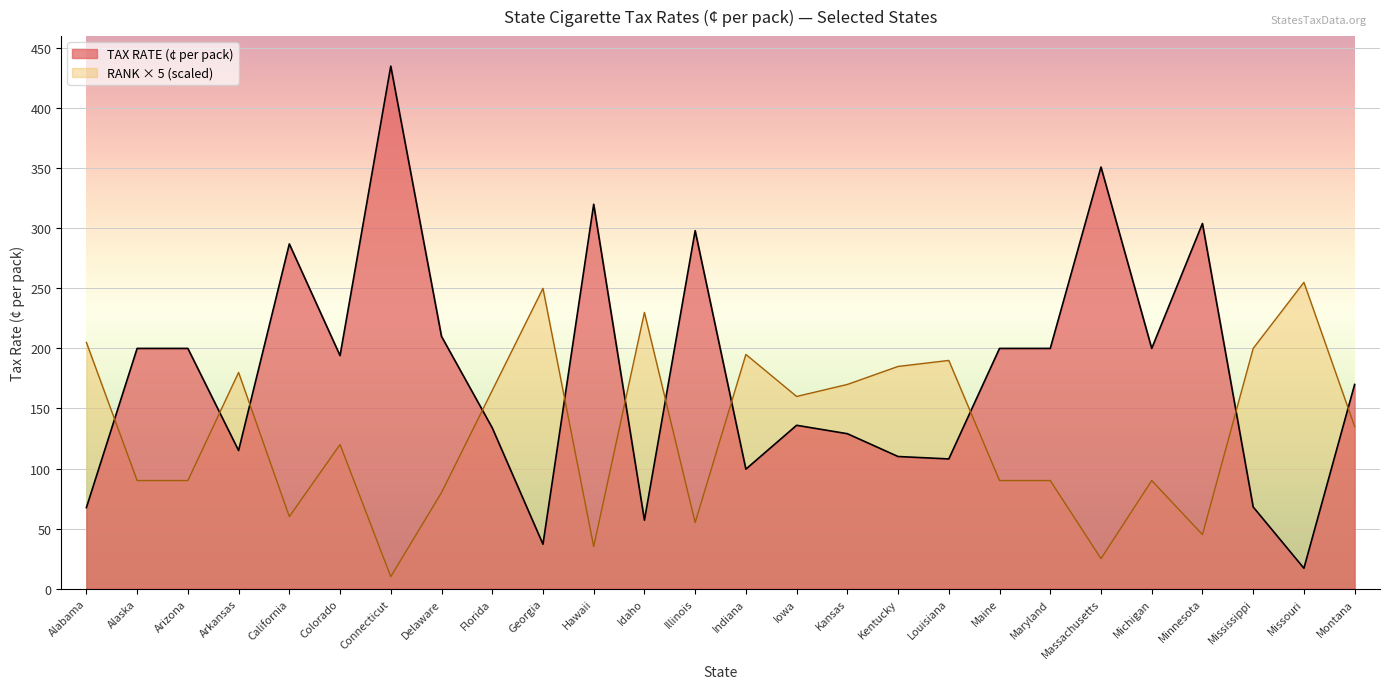

How many times do TAX RATE (¢ per pack) and RANK cross each other?

11